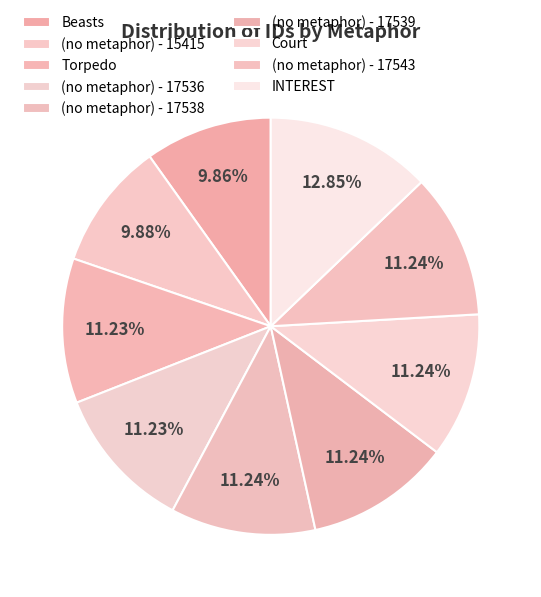

How many segments does this pie chart have?

9